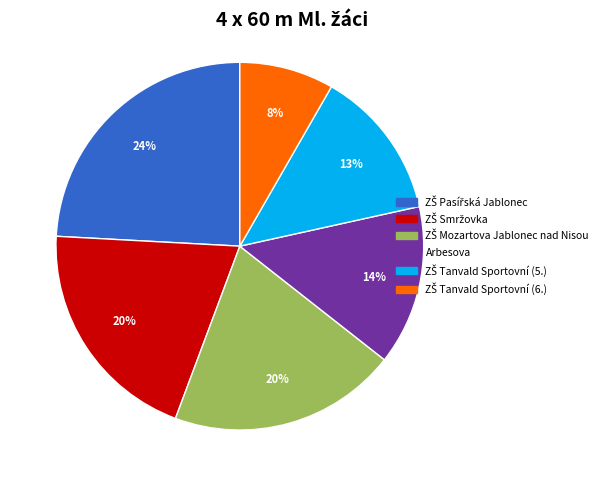

Is there any slice that represents more than half of the pie?

No